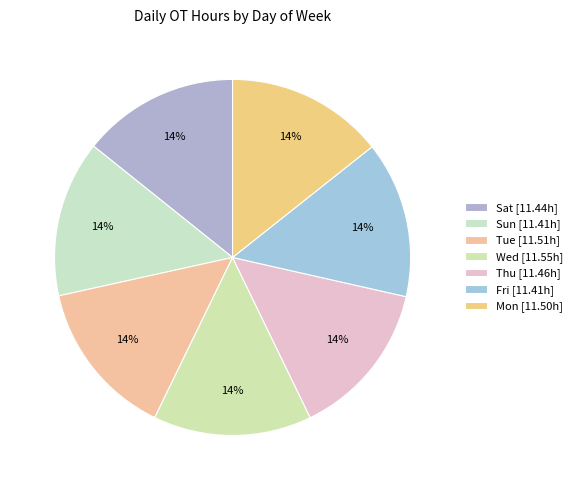

To the nearest percent, what portion does Mon represent?

14%